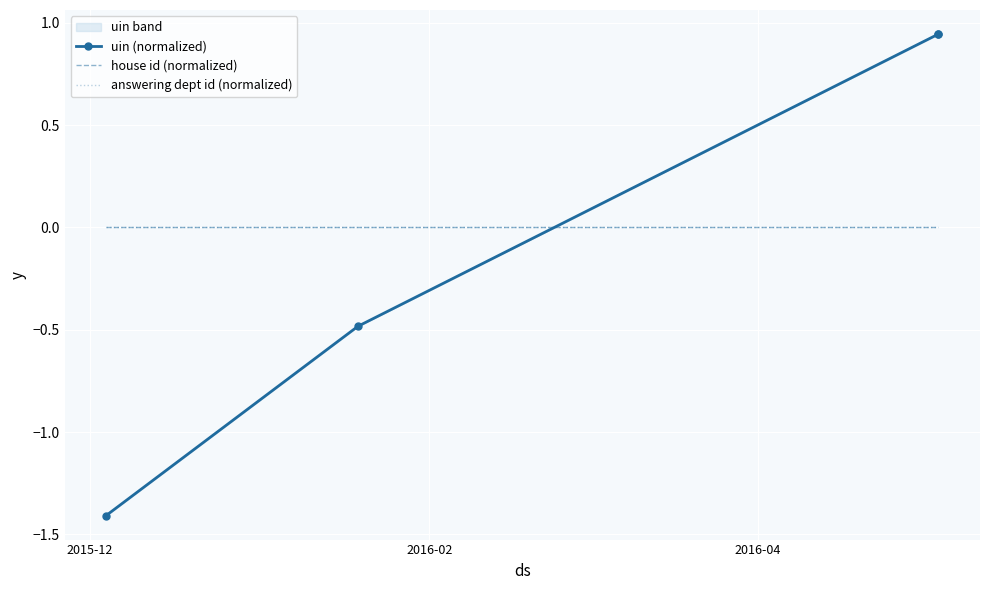

Rank the series by their maximum value, from highest to lowest.

uin (normalized), house id (normalized), answering dept id (normalized)